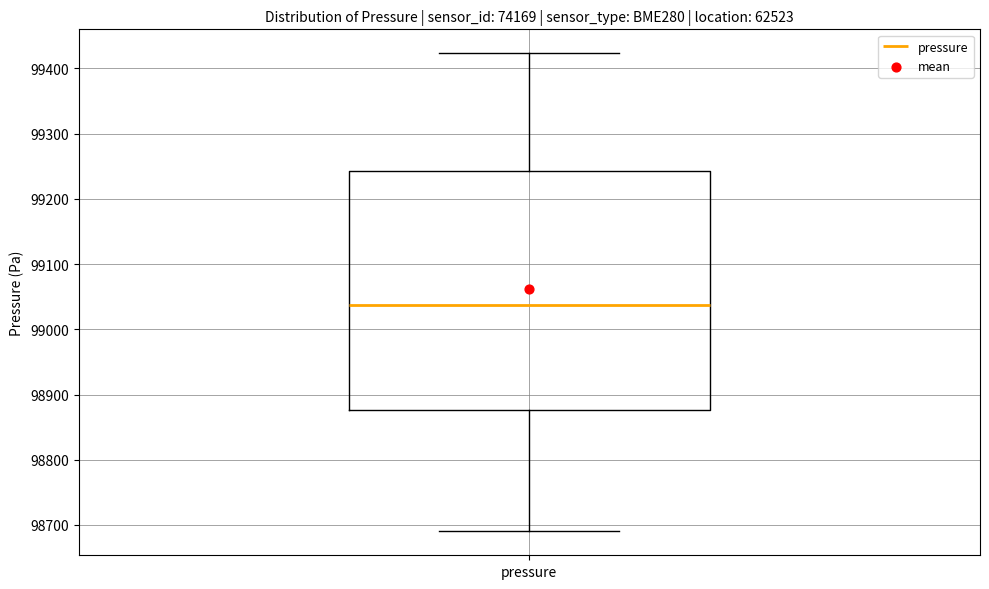

Where does the upper whisker of the box for pressure end on the y-axis? The values are not printed on the chart, so give them approximately, as read against the axis.

99420